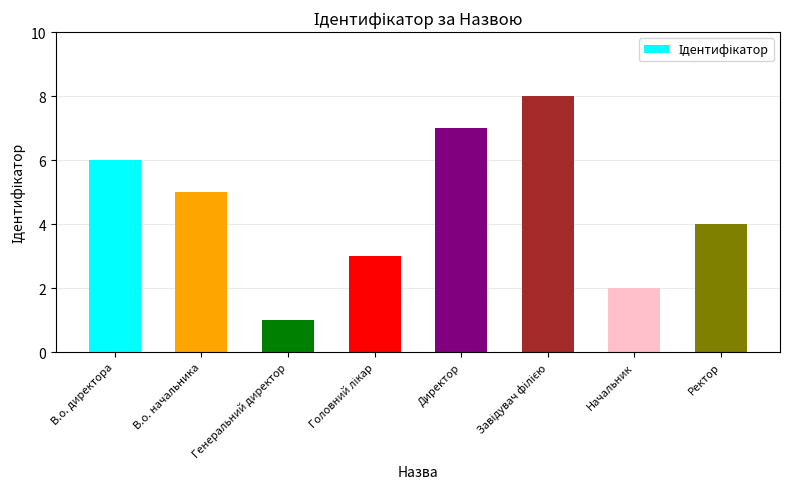

What is the difference between the values at Начальник and Генеральний директор?

1